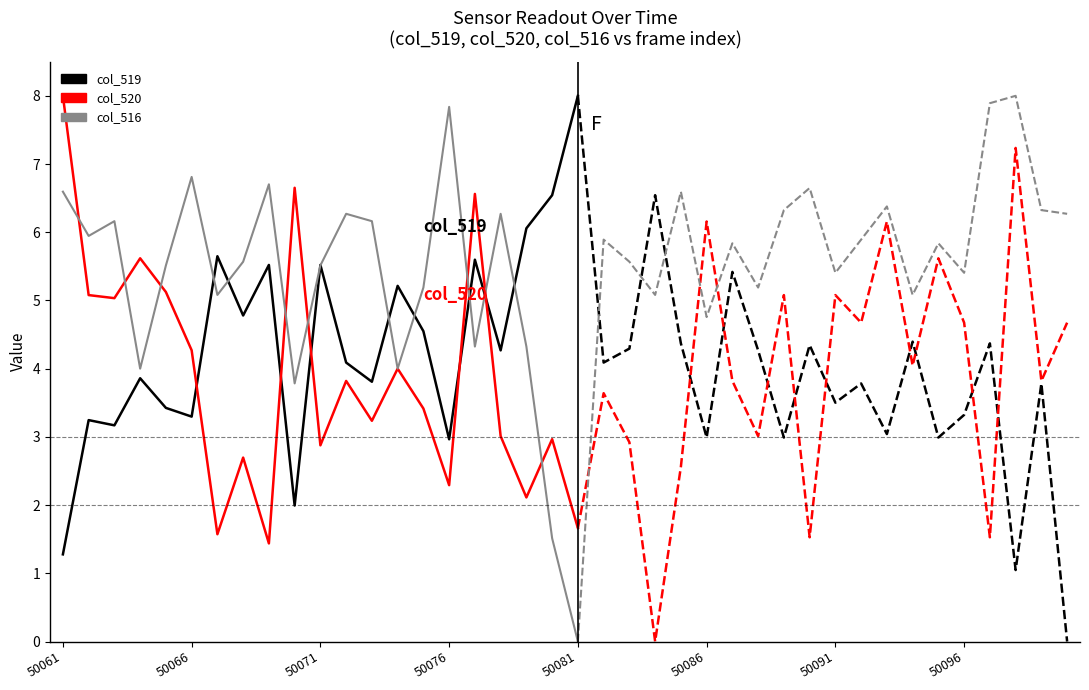

List the series in order of their peak value, highest first.

col_519, col_520, col_516